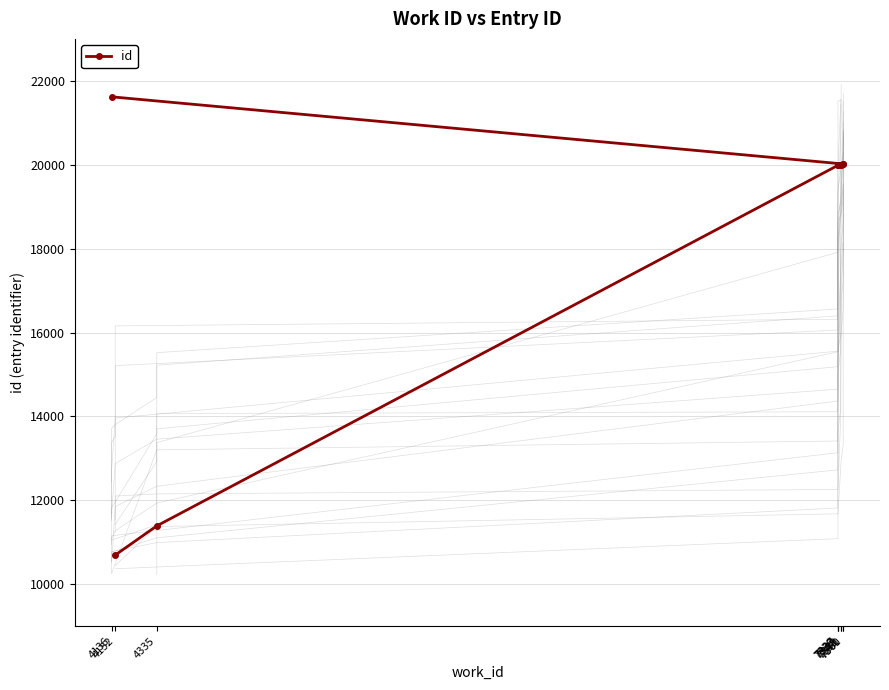

What is the change in value from 7337 to 7360?

+32